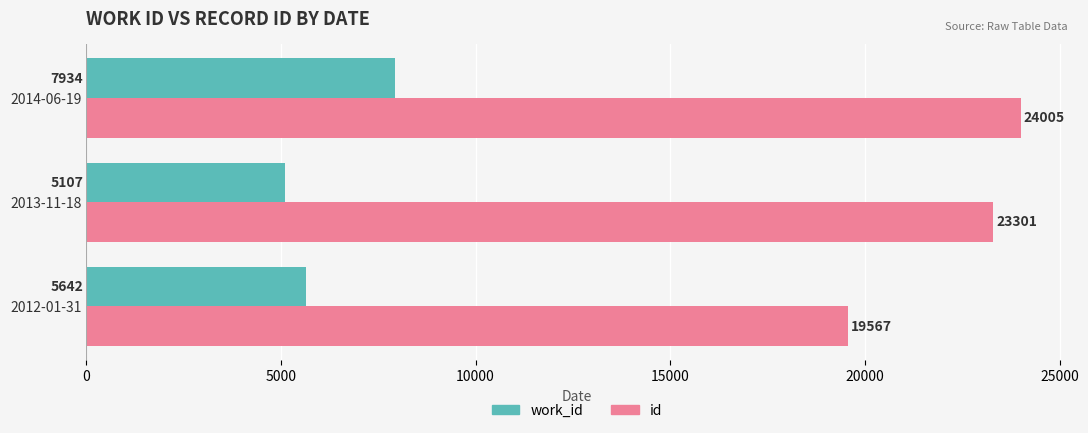

What is the difference between the maximum and minimum values in the id series?

4438